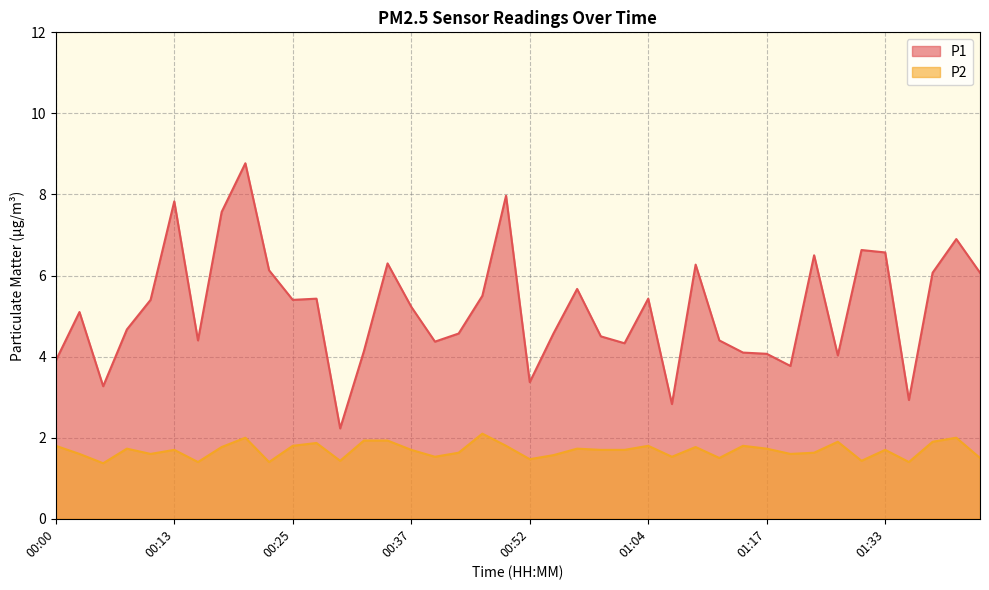

What is the label of the 2nd point from the left?

00:03